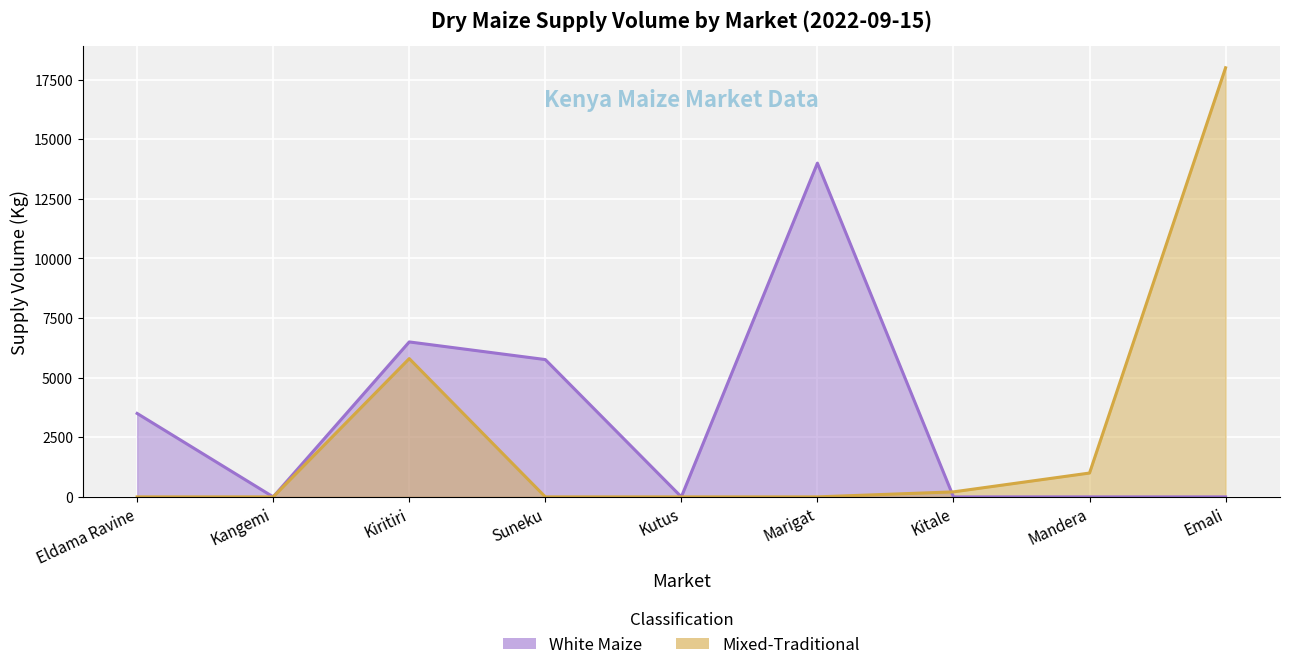

What is the difference between the White Maize values at Eldama Ravine and Suneka?

2260